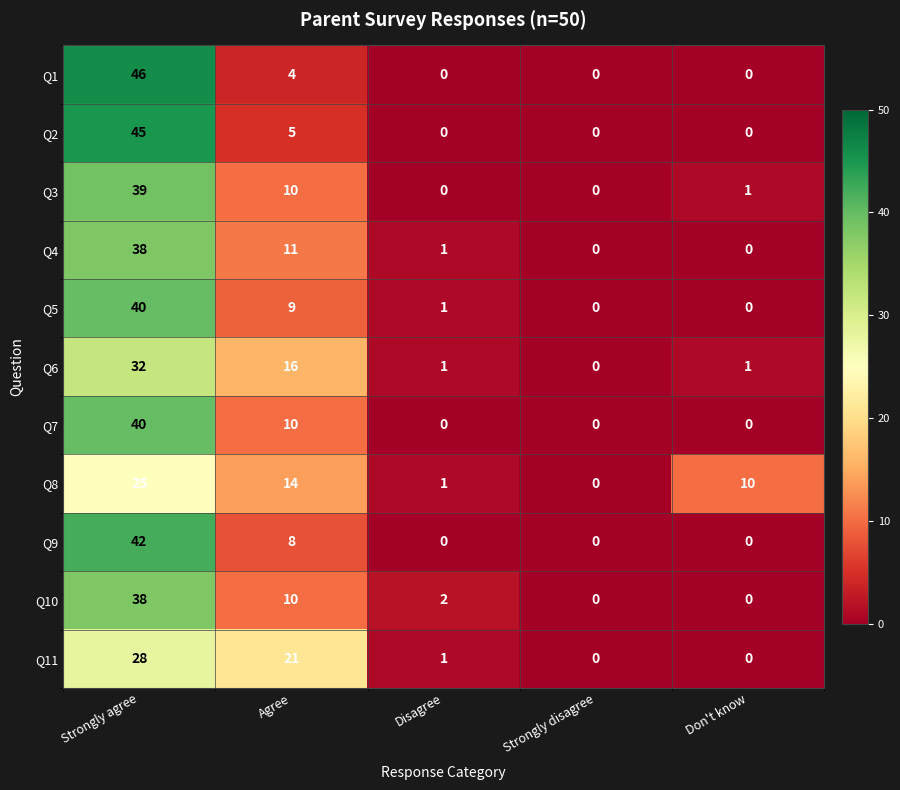

At which label does Q8 first exceed 10?

Strongly agree